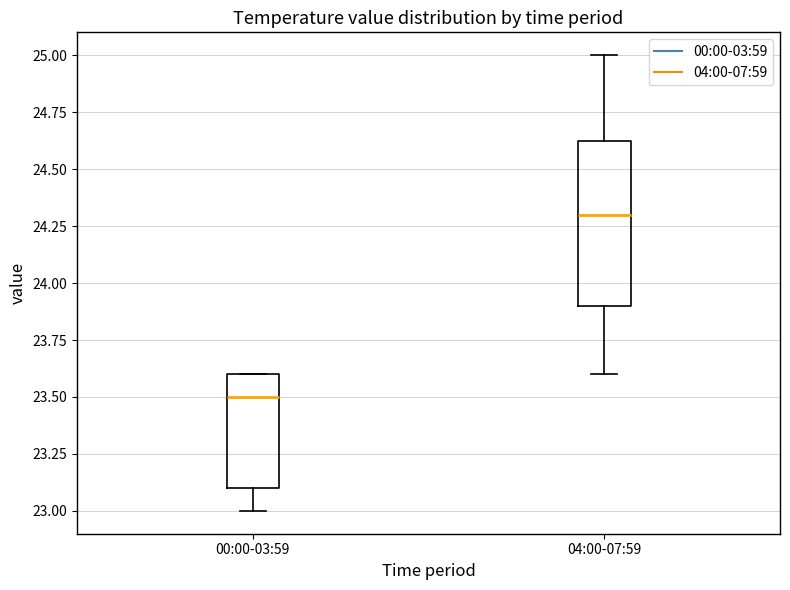

Which box has the highest median line?

04:00-07:59